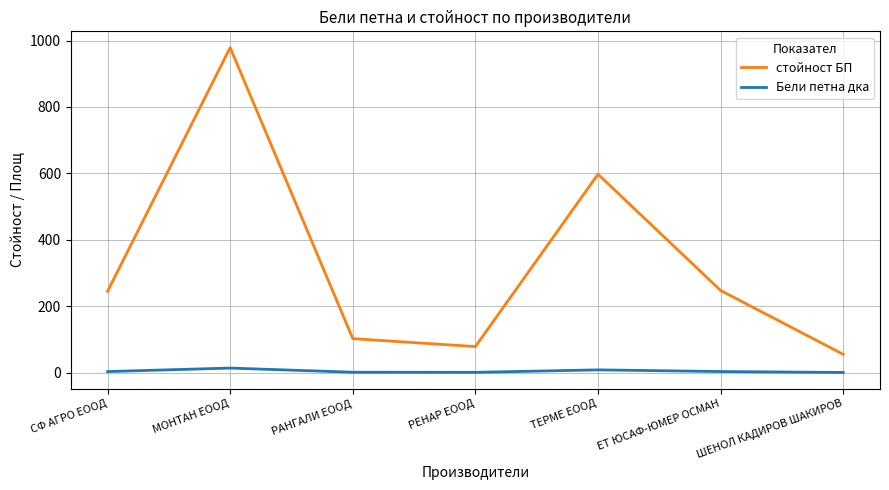

How many values in the Бели петна дка series are below 3?

3